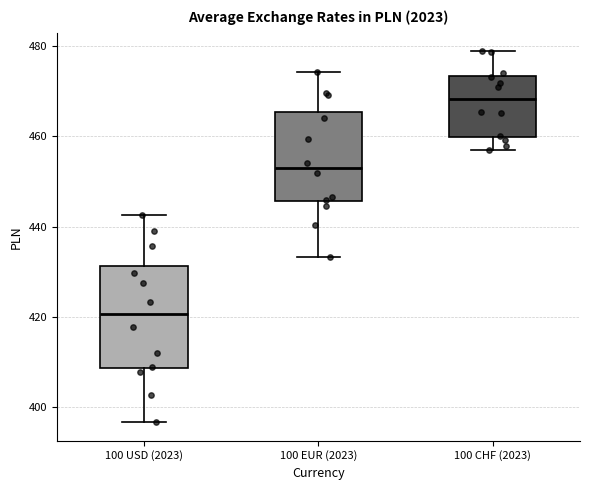

Comparing the boxes themselves (not the whiskers), which one is the tallest?

100 USD (2023)